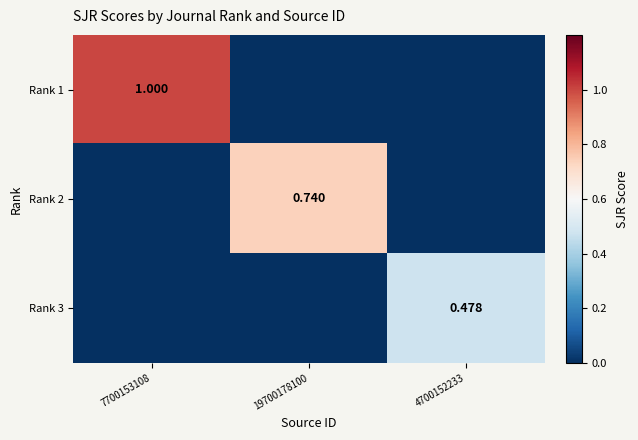

At how many categories does at least one series exceed 0?

3